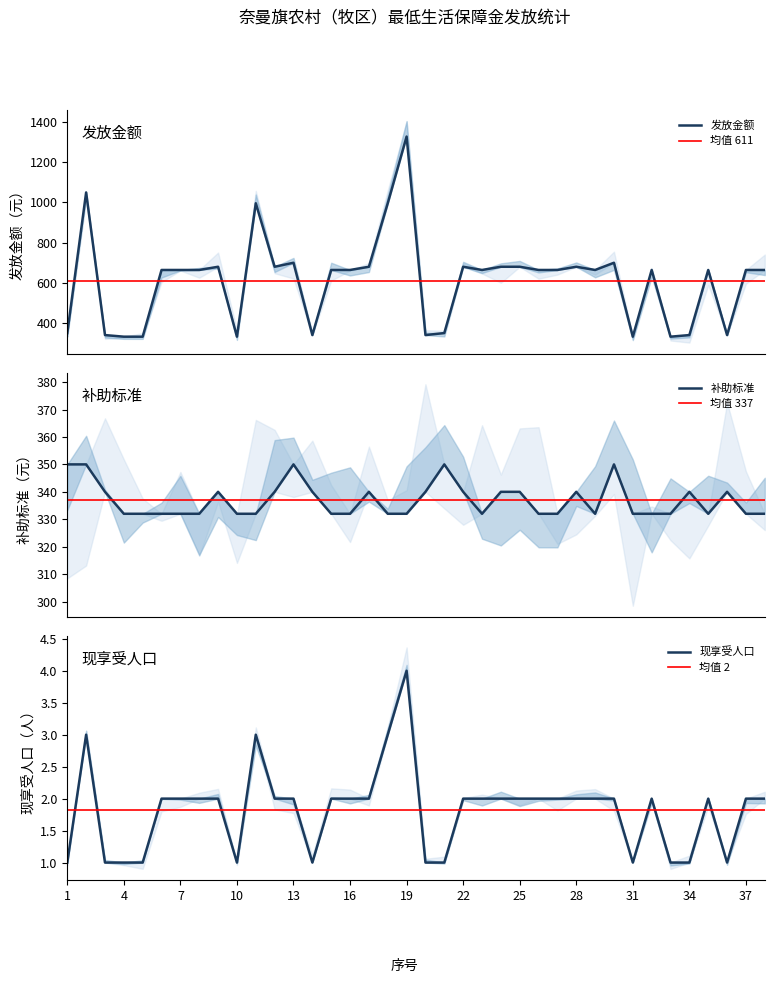

What is the total value across all series at 21?

701